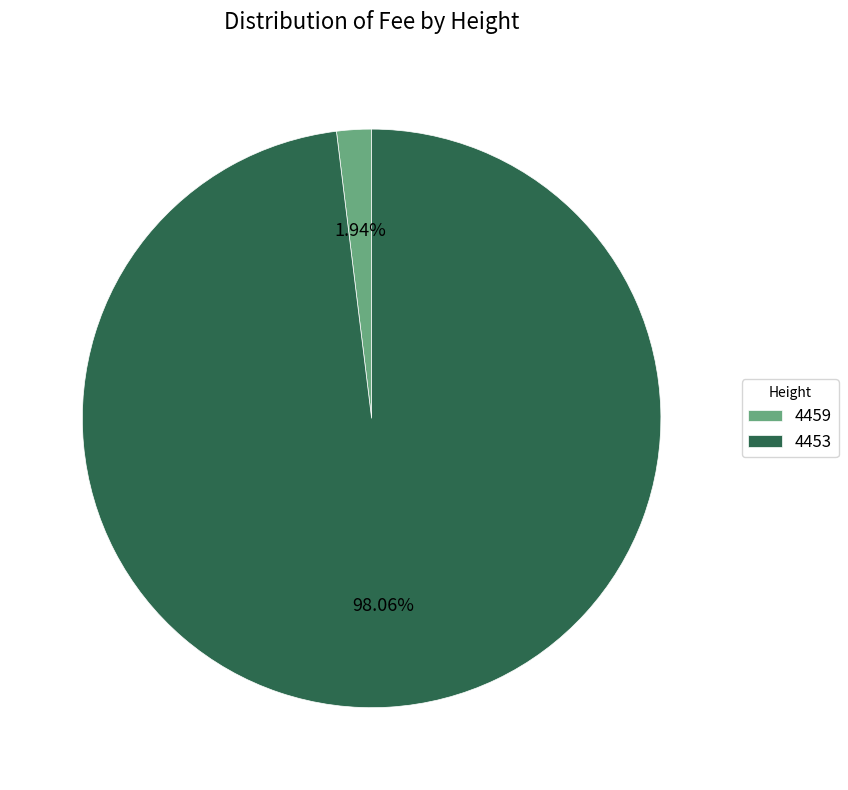

What percentage do 4453 and 4459 together represent?

100.0%